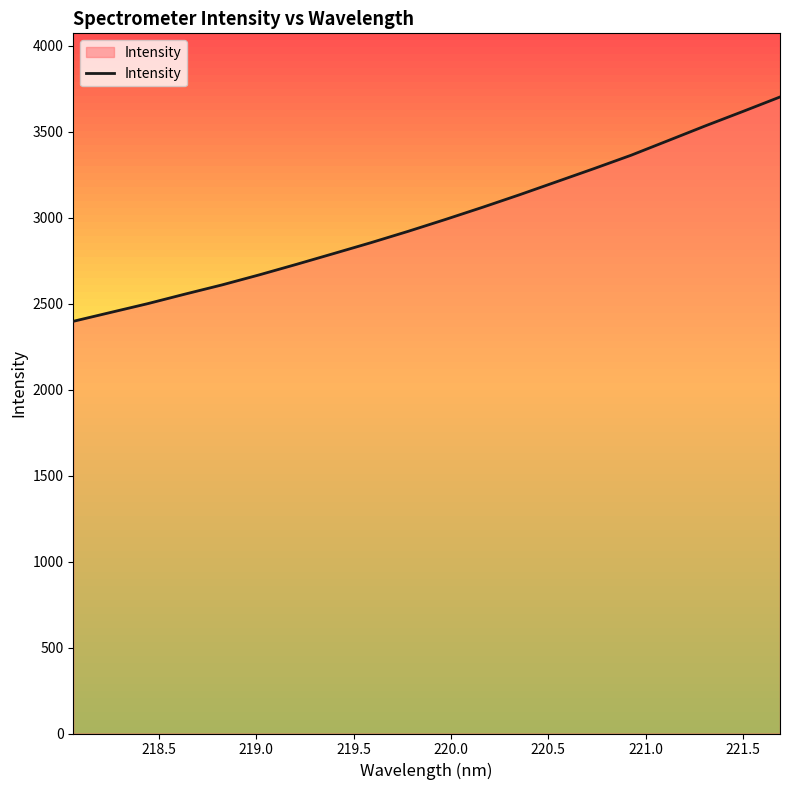

What is the maximum value shown in the chart?

3702.8